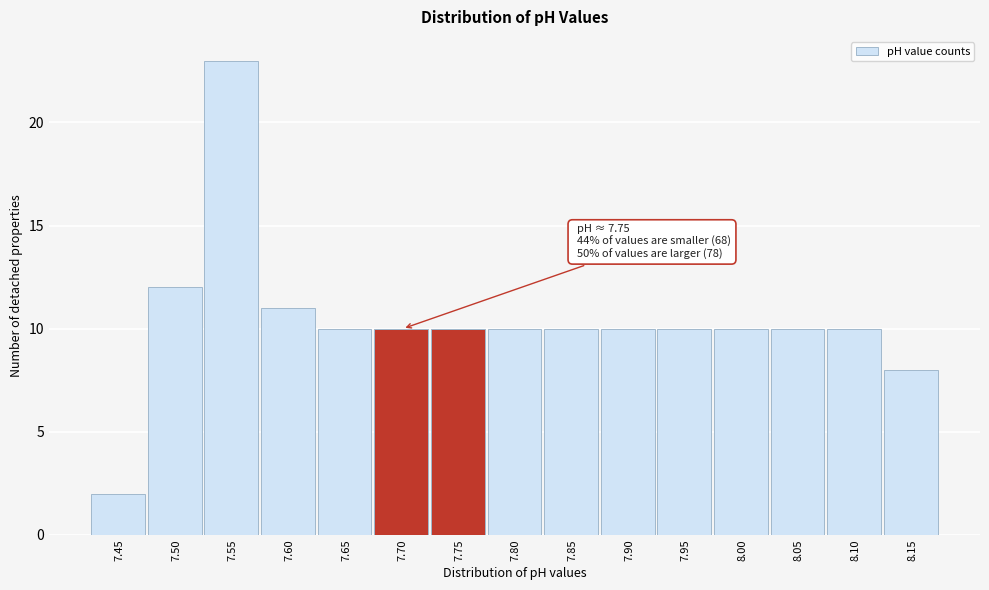

Reading left to right, extract all data points from this chart.

7.45=2	7.50=12	7.55=23	7.60=11	7.65=10	7.70=10	7.75=10	7.80=10	7.85=10	7.90=10	7.95=10	8.00=10	8.05=10	8.10=10	8.15=8